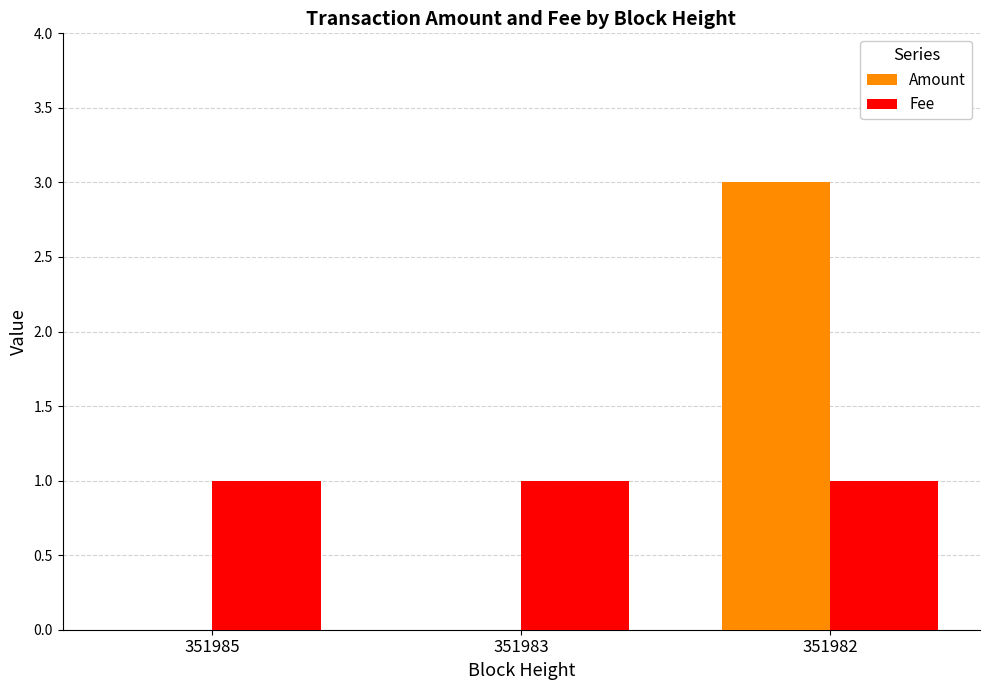

Which series changed the most between 351985 and 351982?

Amount